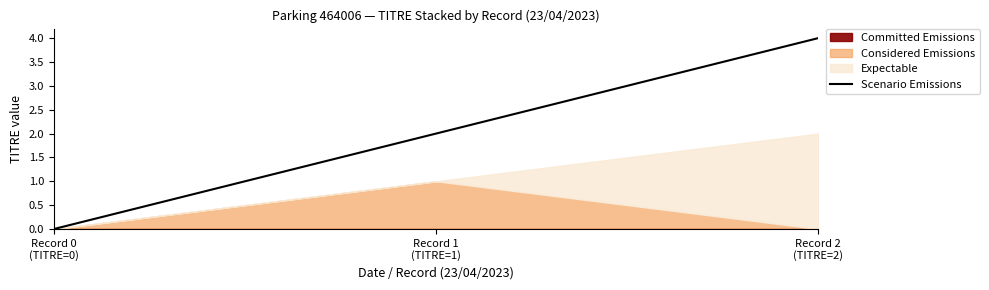

What is the change in value from Record 1
(TITRE=1) to Record 2
(TITRE=2)?

+2